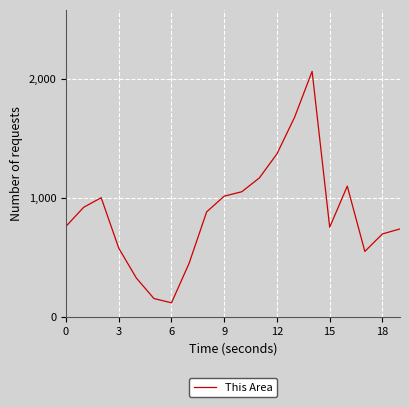

What is the difference between the maximum and minimum values?

1942